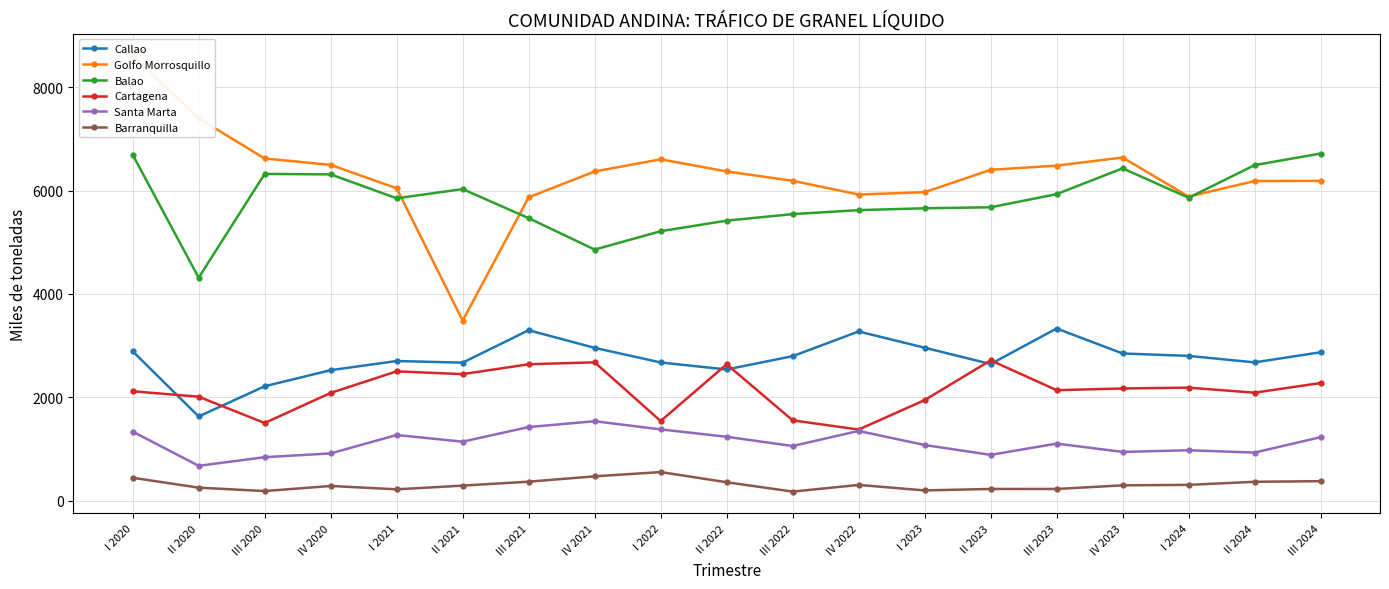

Is the value of Cartagena at II 2021 greater than the value of Callao at I 2022?

No